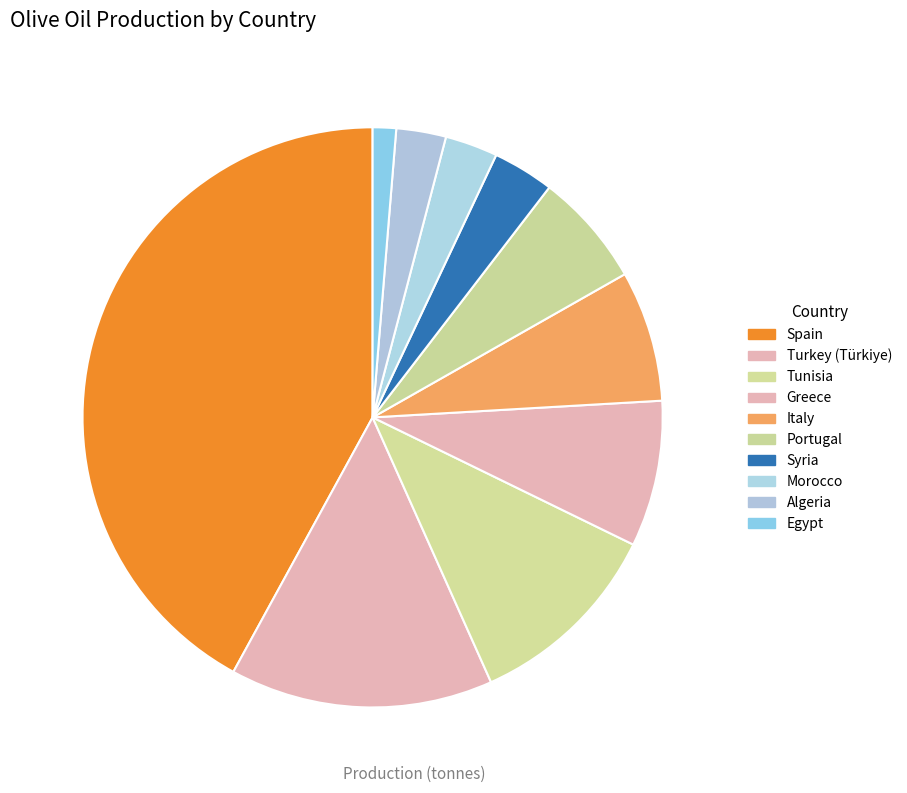

Which category has the smallest portion of the pie?

Egypt